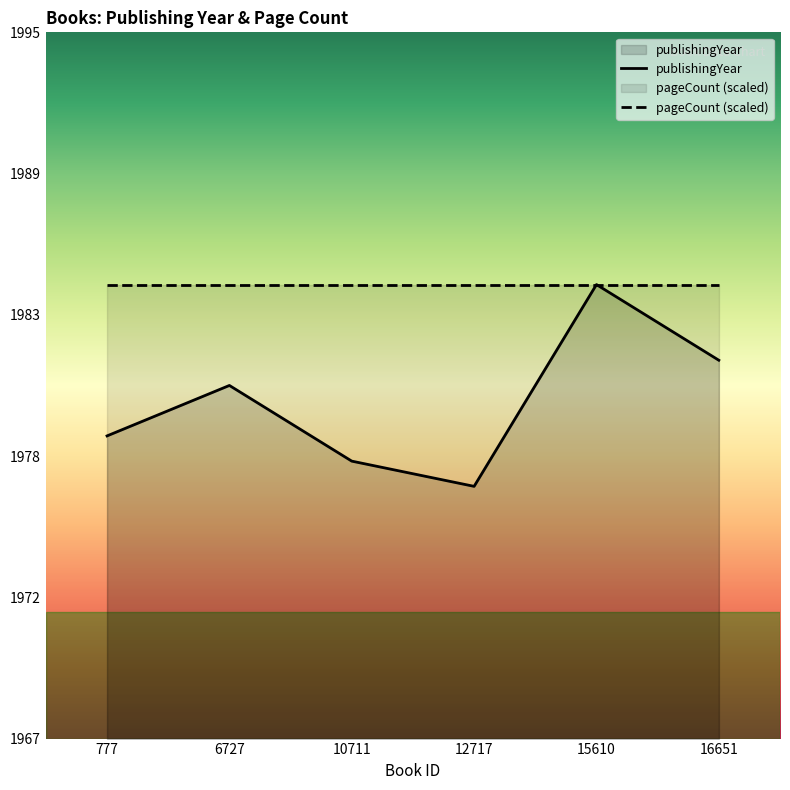

What is the change in value from 6727 to 16651?

+1